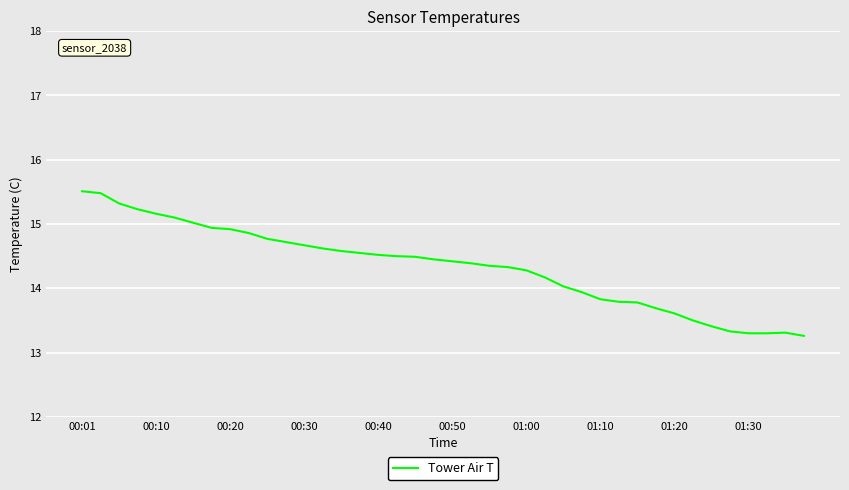

Count the number of values greater than 14.

27